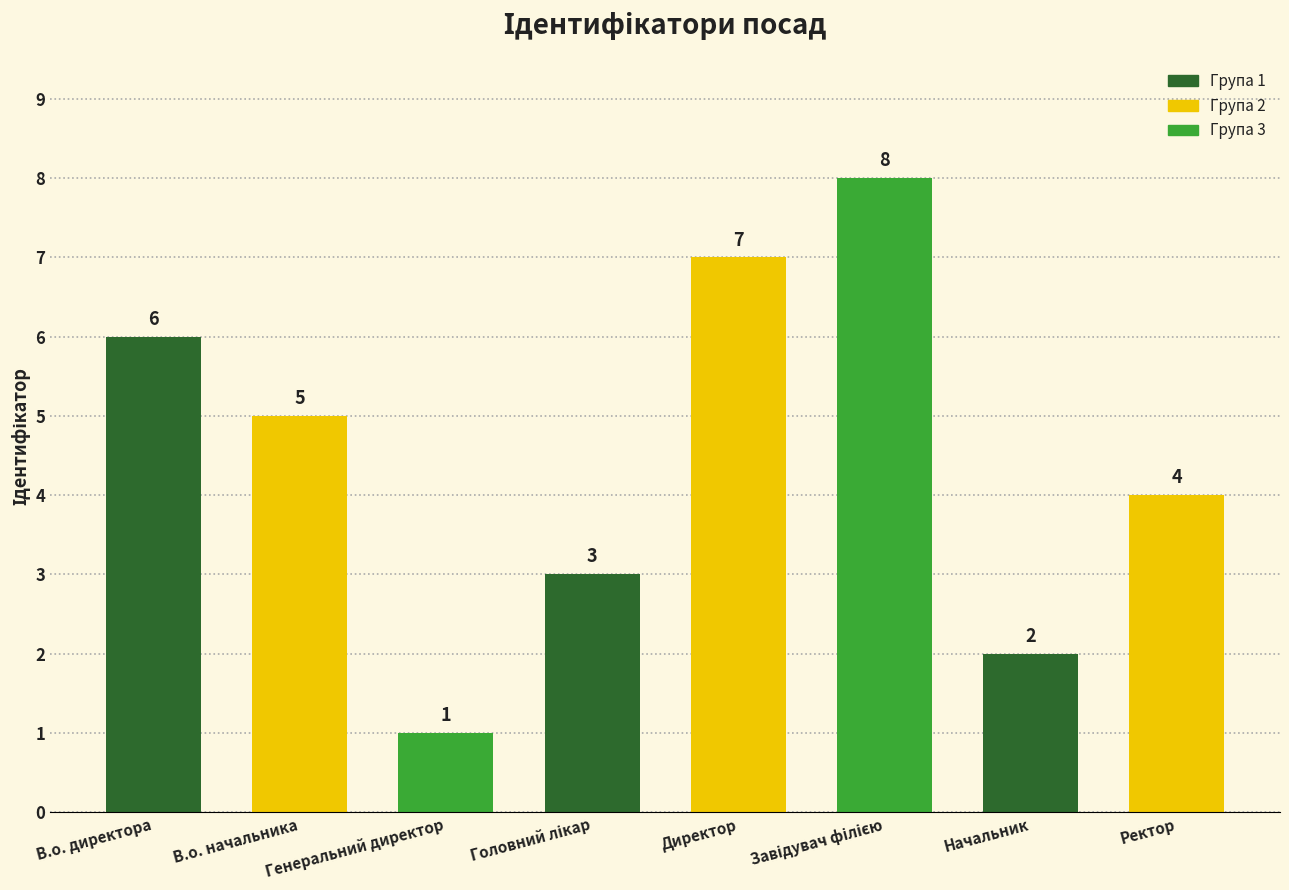

What is the sum of all values?

36